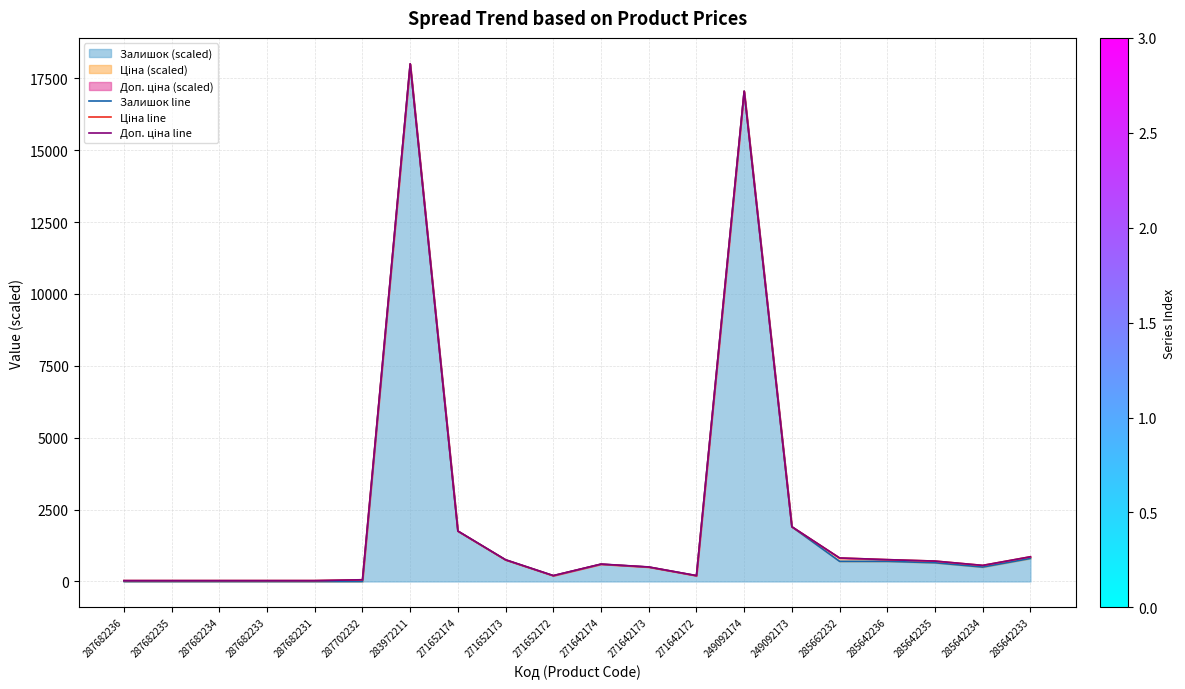

What is the total value across all series at 287682236?

60.5